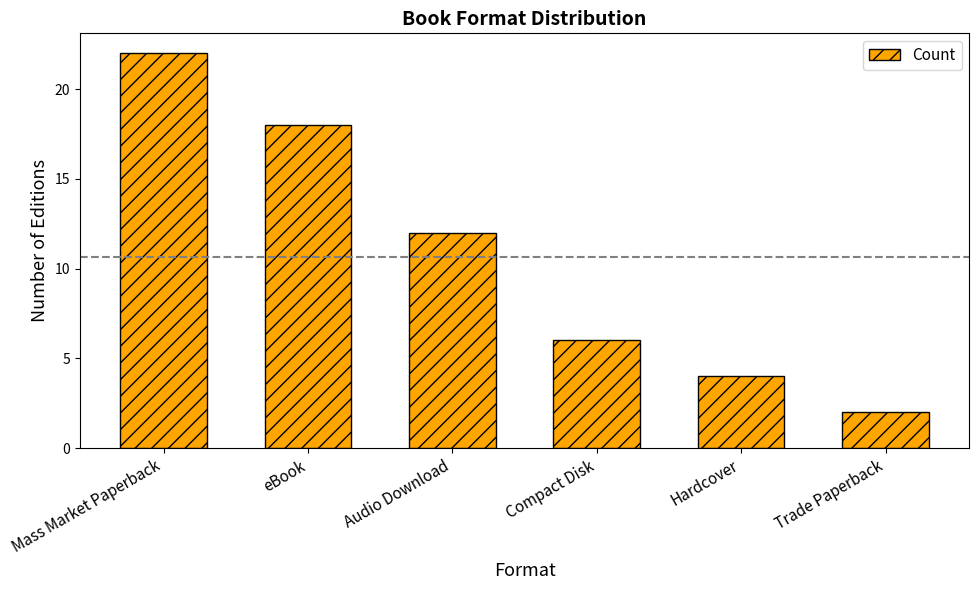

What is the label of the 1st bar from the right?

Trade Paperback